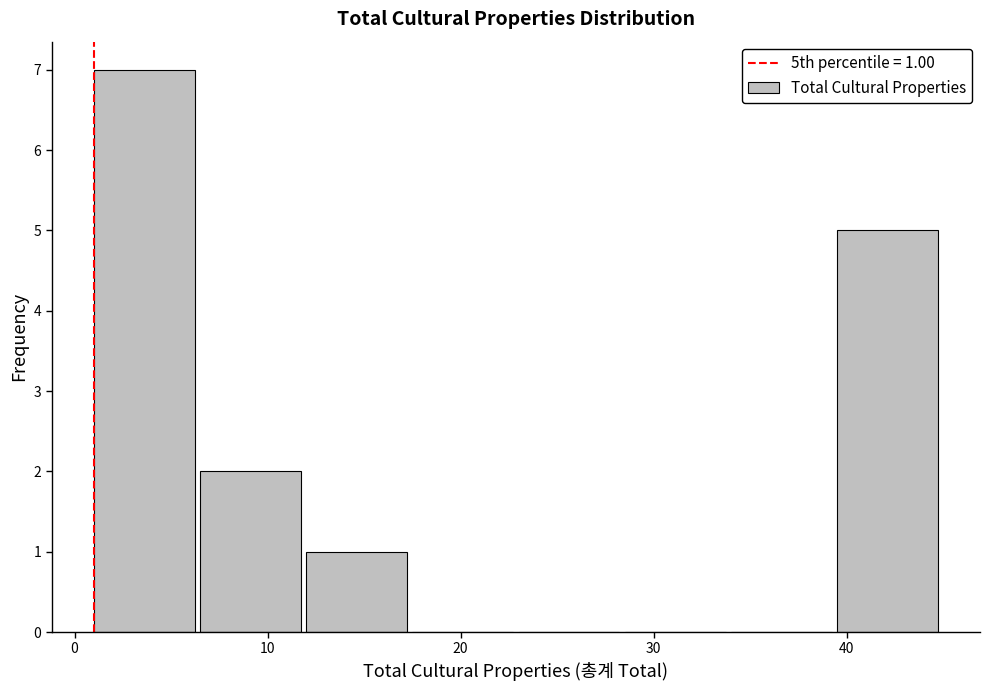

Over which range of the x-axis is the bar tallest?

1.0 to 6.5